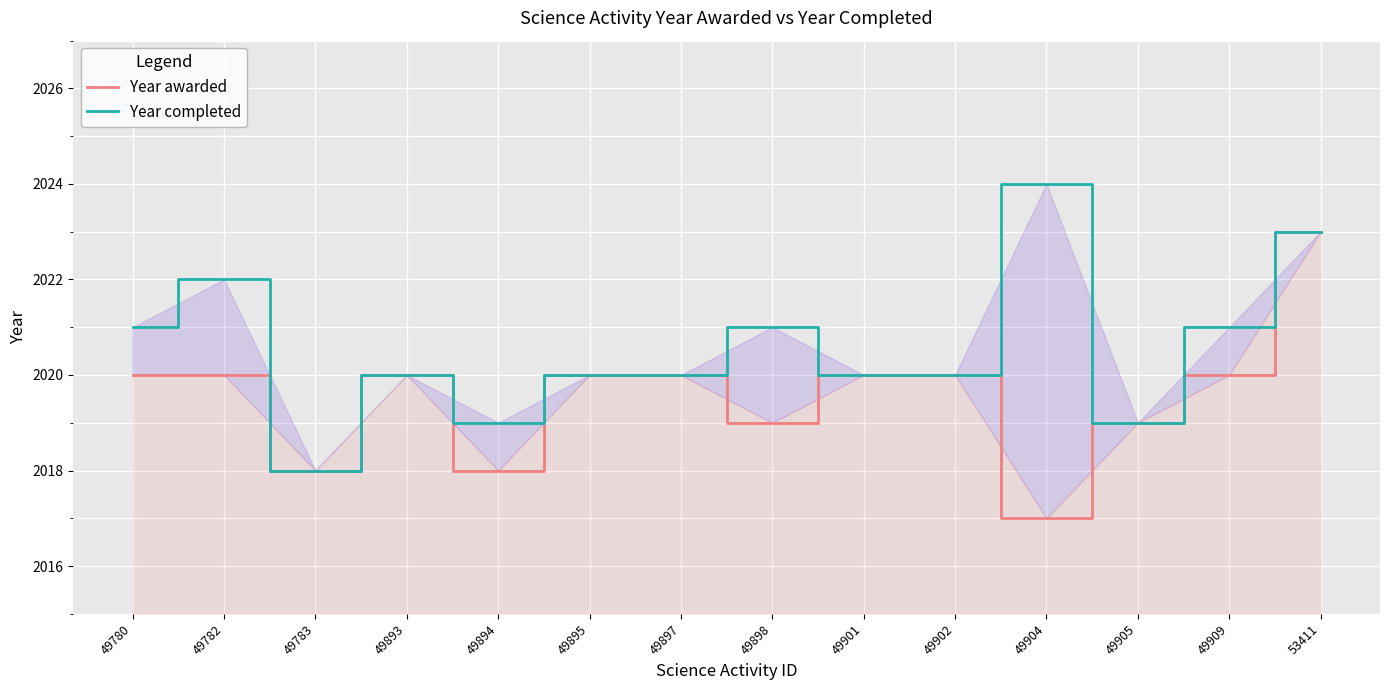

What are all the series names shown in the legend?

Year awarded, Year completed